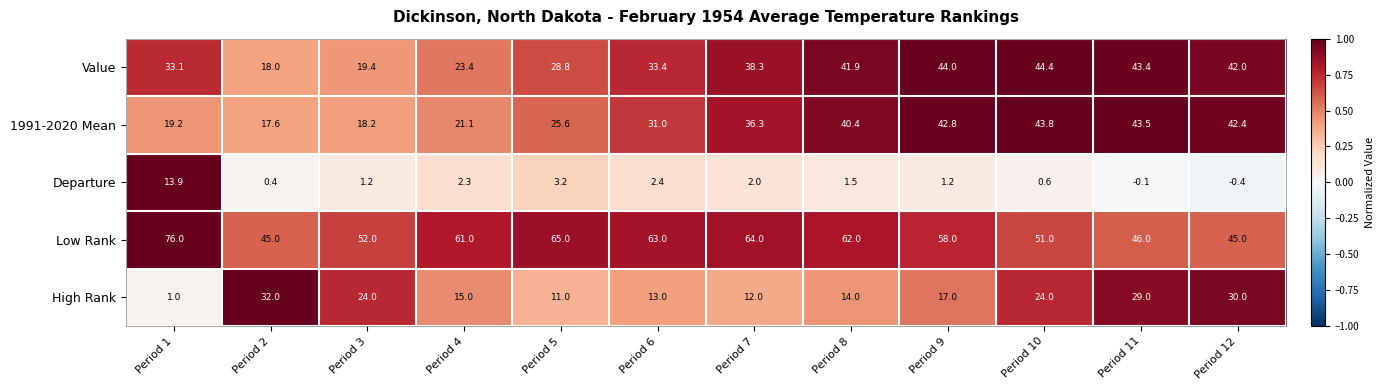

At which category is the sum across all series the highest?

Period 10